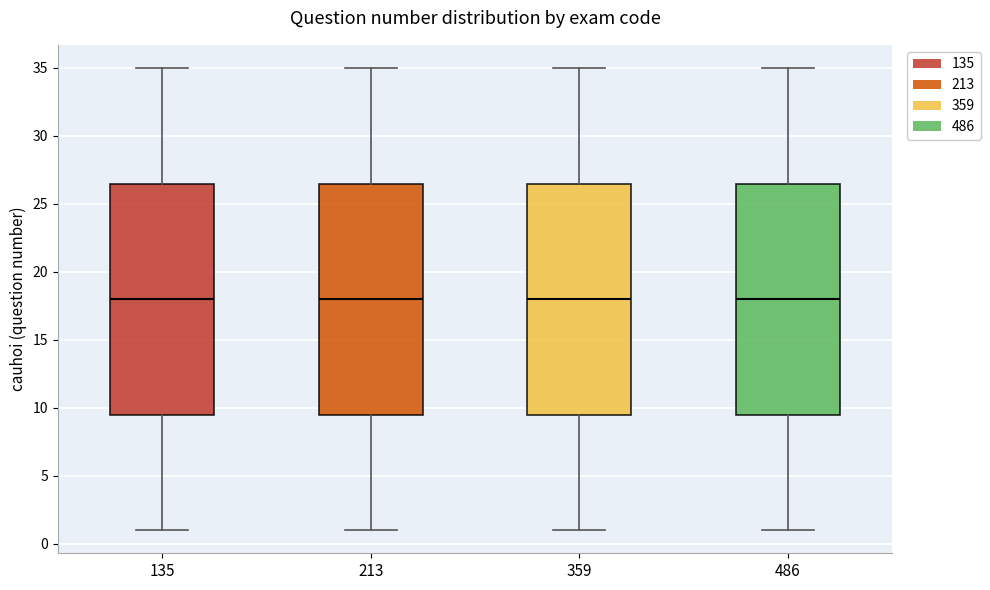

Where does the upper whisker of the box at x = 486 end on the y-axis? The values are not printed on the chart, so give them approximately, as read against the axis.

35.0